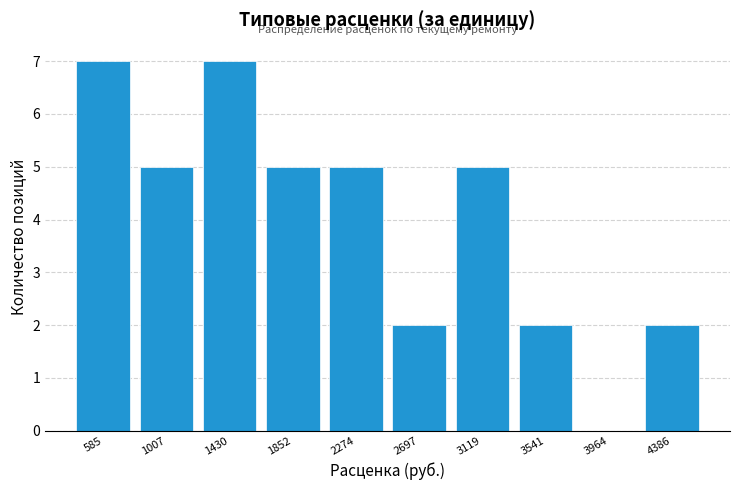

How tall is the bar that spans 350 to 800 on the x-axis? Neither the bar edges nor the heights are printed on the chart, so give them approximately, as read against the axes.

7